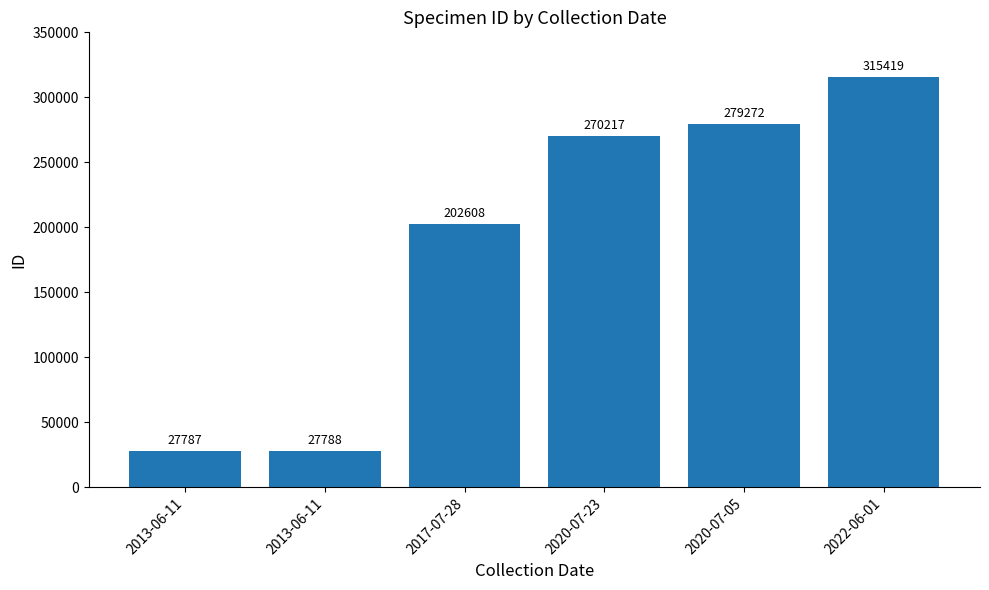

What is the smallest value displayed?

27787